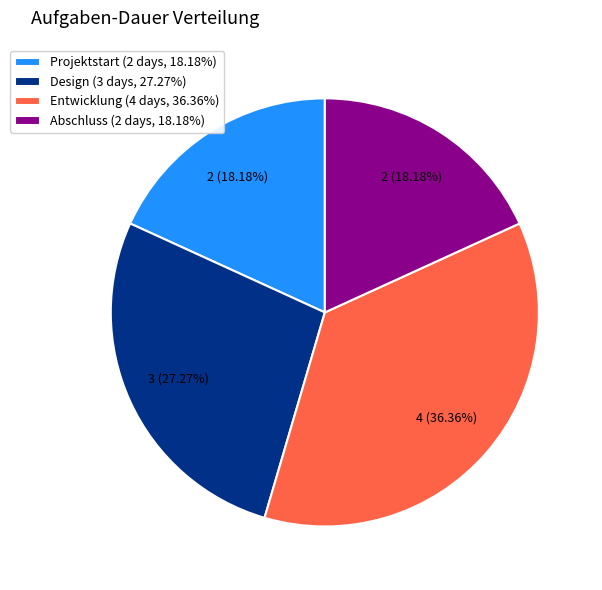

To the nearest percent, what portion does Entwicklung represent?

36%